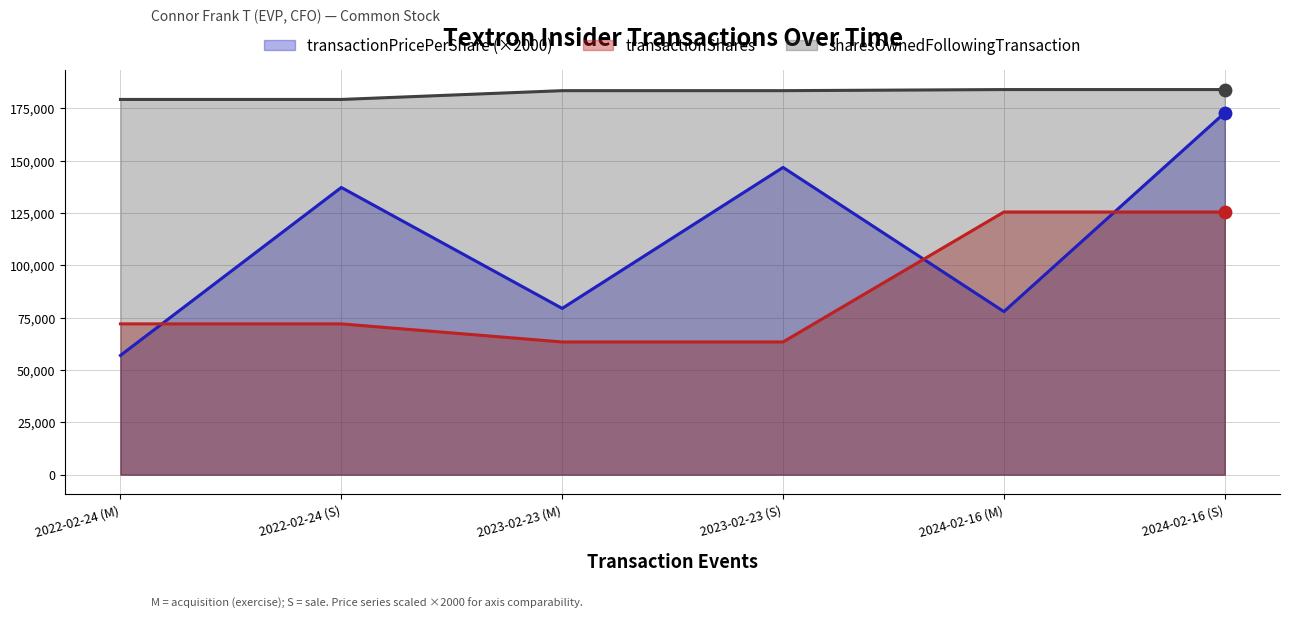

Which series has the largest total across all categories?

sharesOwnedFollowingTransaction